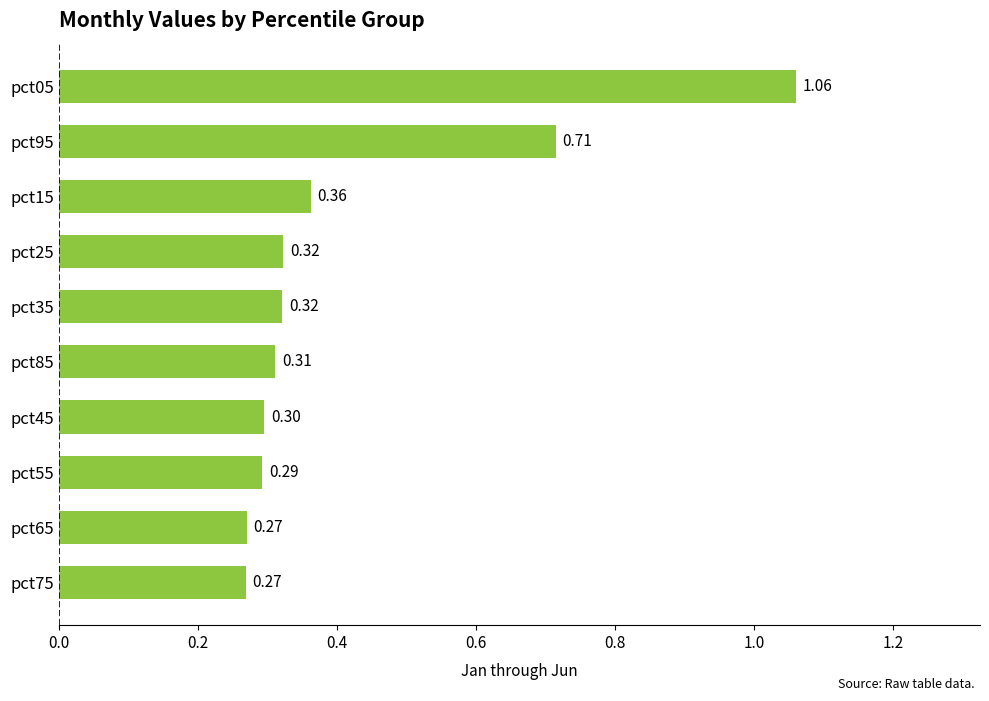

Between pct65 and pct15, which is larger?

pct15